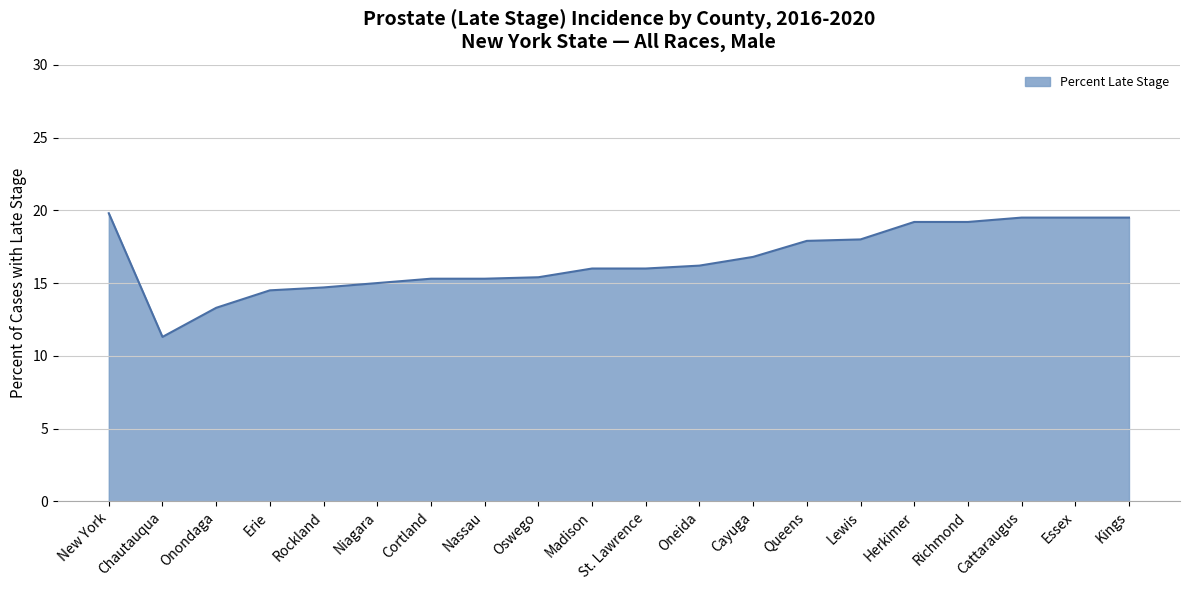

Which category has the lowest value across all series?

Chautauqua